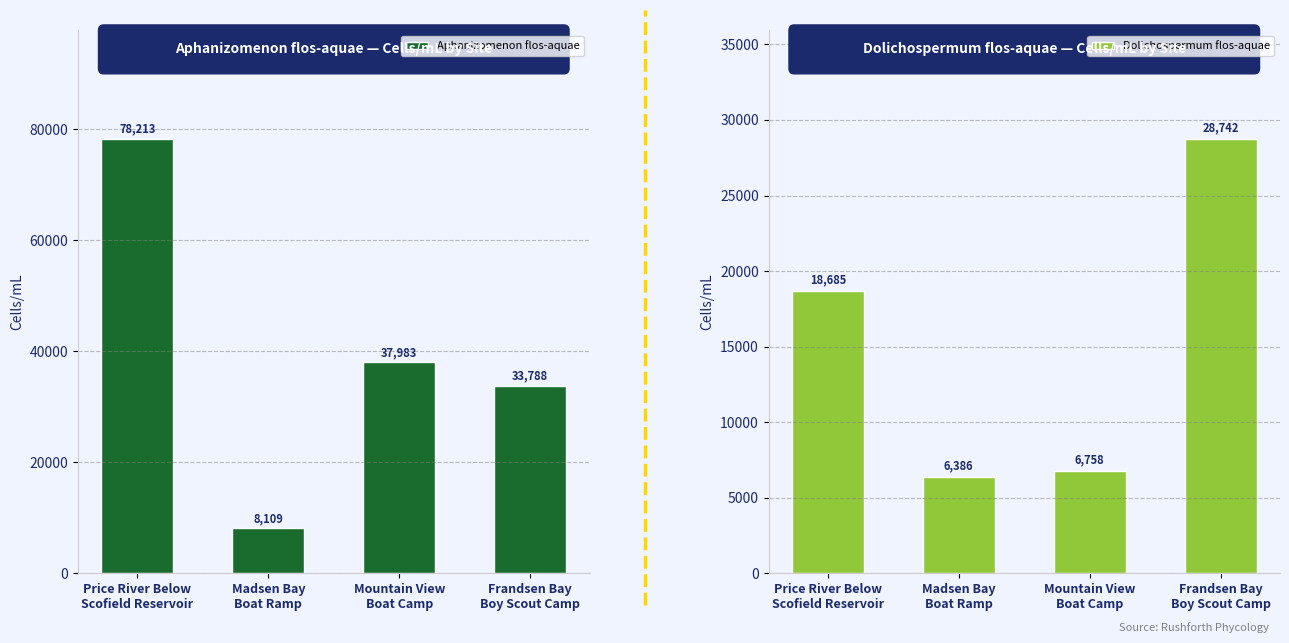

Reading left to right, what are all the values shown in this chart?

Aphanizomenon flos-aquae: Price River Below
Scofield Reservoir=78212.9	Madsen Bay
Boat Ramp=8109.1	Mountain View
Boat Camp=37983.0	Frandsen Bay
Boy Scout Camp=33787.7
Dolichospermum flos-aquae: Price River Below
Scofield Reservoir=18684.6	Madsen Bay
Boat Ramp=6385.9	Mountain View
Boat Camp=6757.5	Frandsen Bay
Boy Scout Camp=28742.1